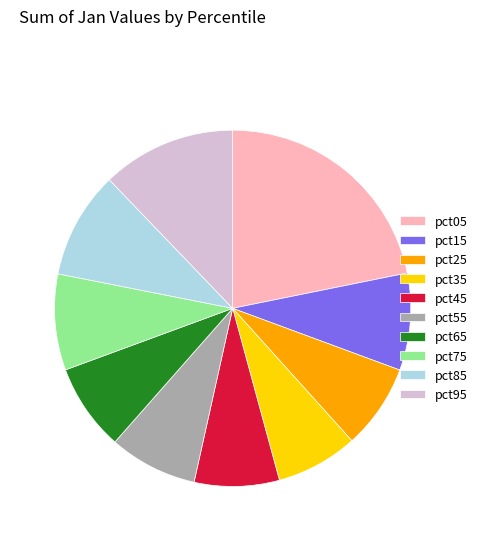

Is it true that pct85 is 10% of the pie?

True